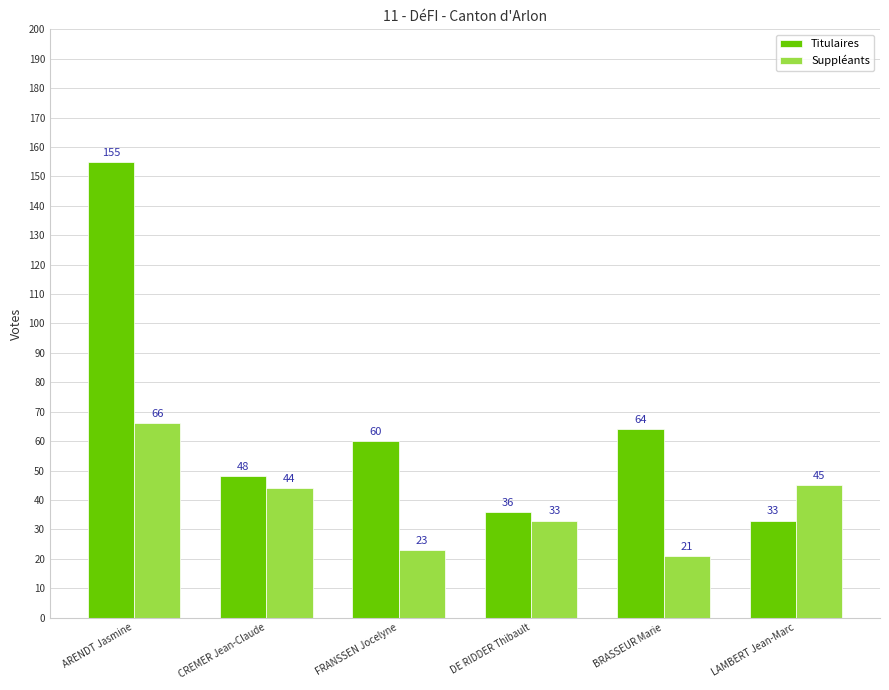

What position from the left is BRASSEUR Marie?

5